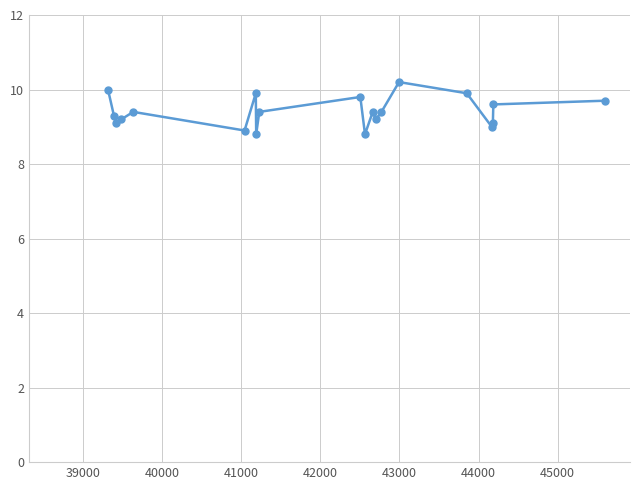

Reading left to right, list all the values displayed in this chart.

10.0	9.3	9.1	9.2	9.4	8.9	9.9	8.8	9.4	9.8	8.8	9.4	9.2	9.4	10.2	9.9	9.0	9.1	9.6	9.7